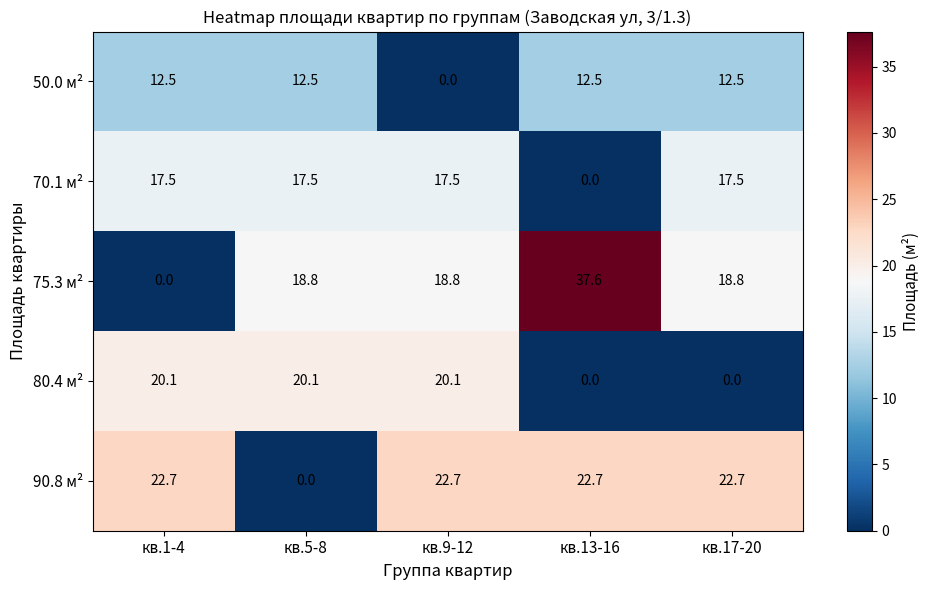

What is the spread (max minus min) of values at кв.17-20?

22.7